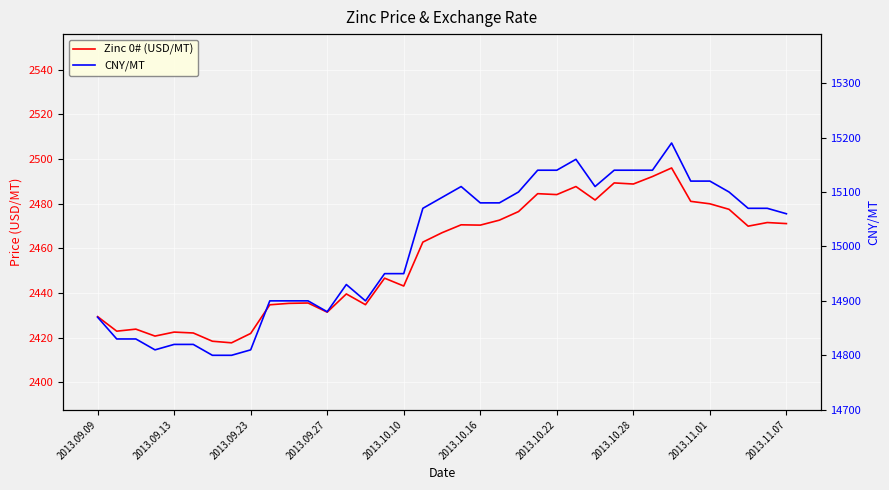

True or false: CNY/MT and Zinc 0# (USD/MT) intersect in this chart.

False